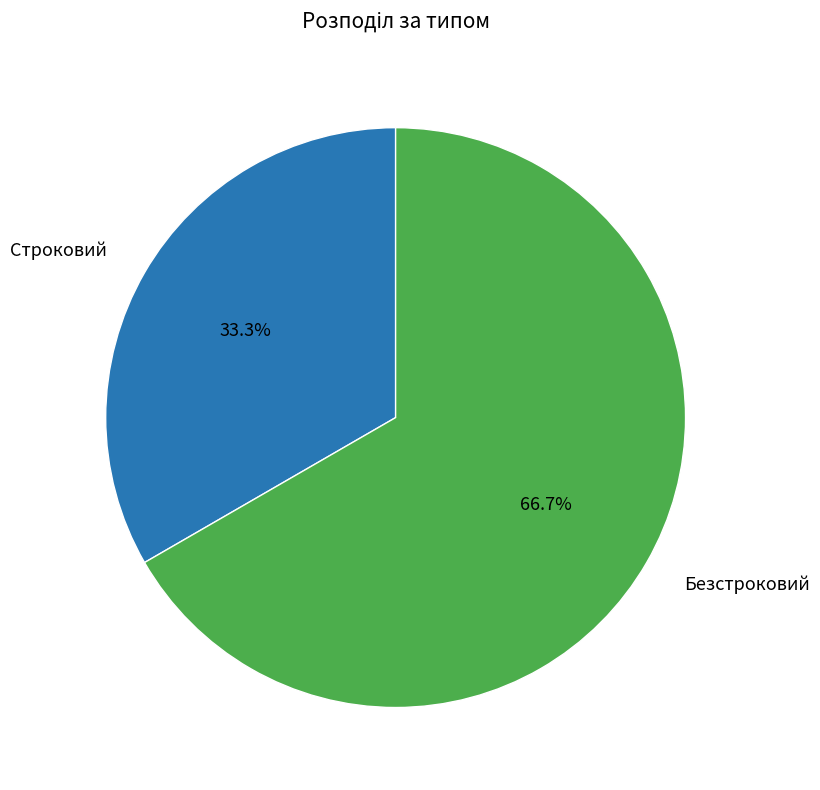

Do Строковий and Безстроковий together represent more than half of the pie?

Yes